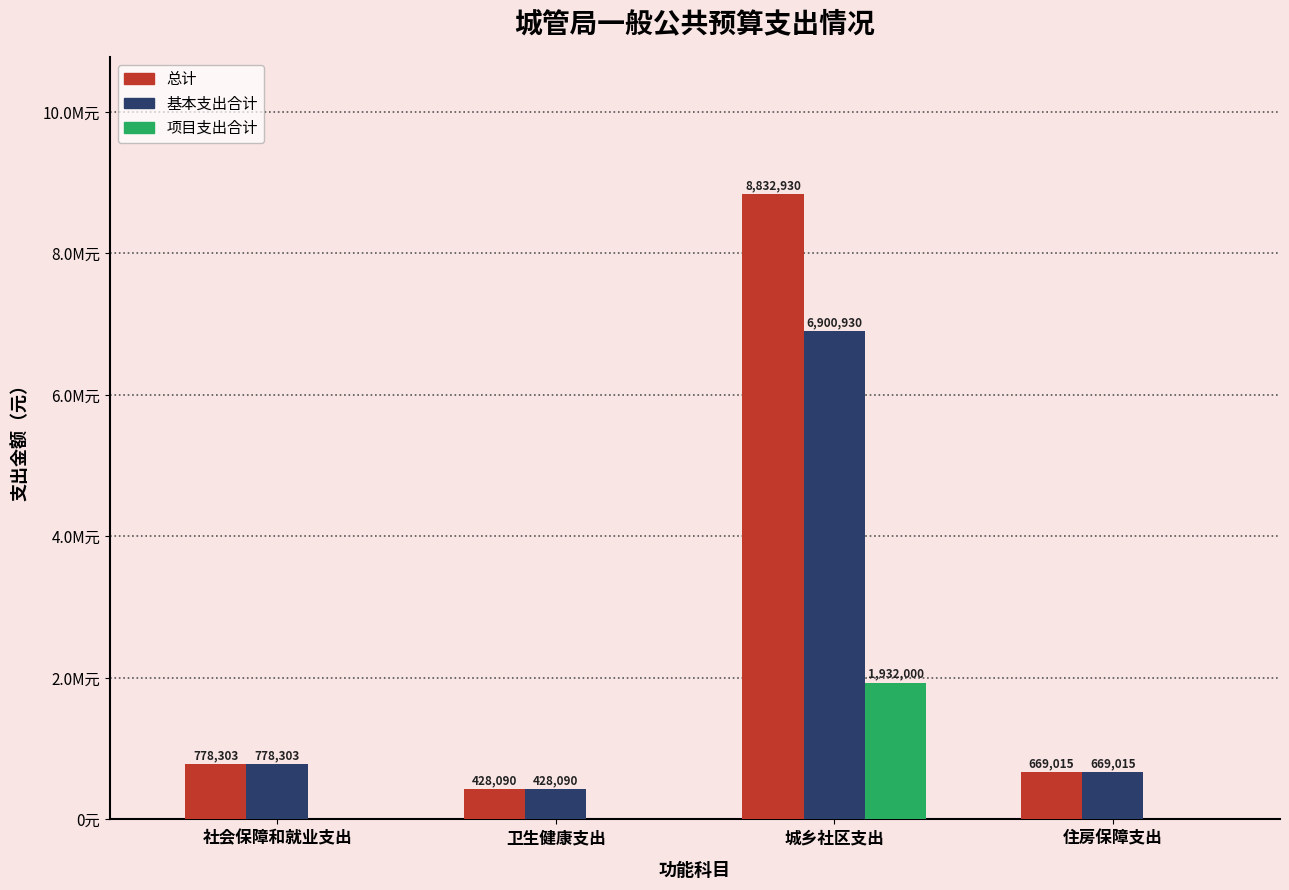

What are all the series names shown in the legend?

总计, 基本支出合计, 项目支出合计